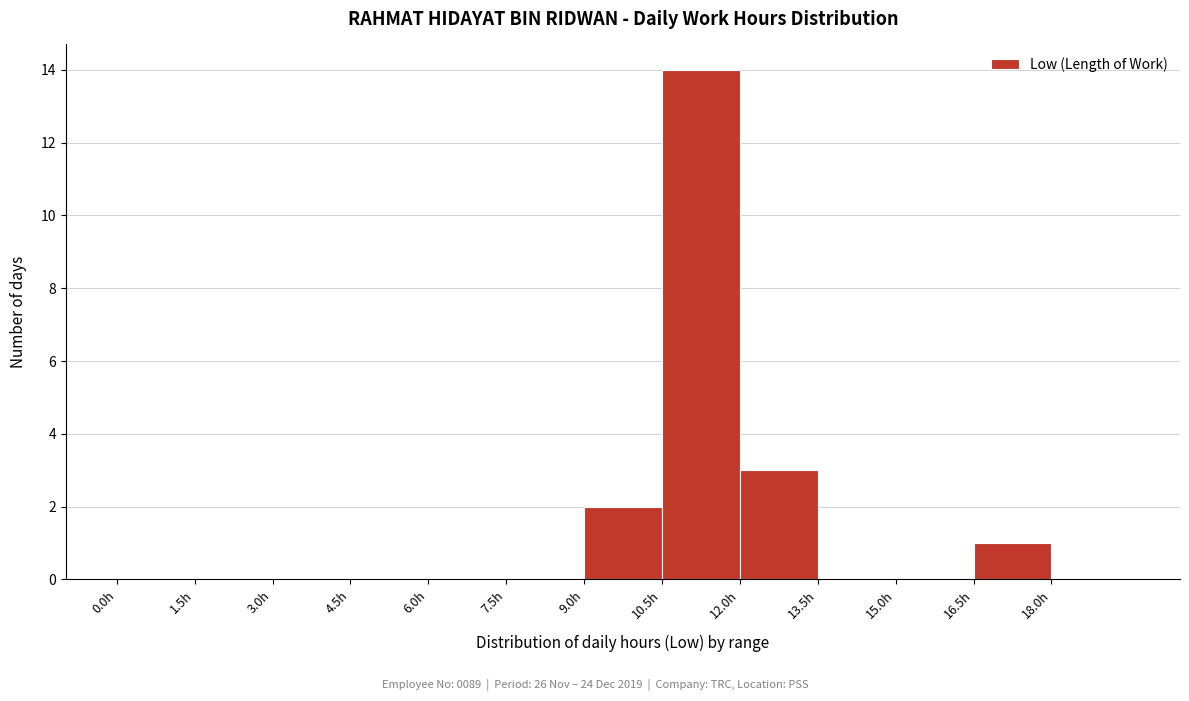

Reading left to right, transcribe this chart: for each bar, give the range it covers on the x-axis and its height. Neither the bar edges nor the heights are printed on the chart, so give them approximately, as read against the axes.

0.0 to 1.5: 0
1.5 to 3.0: 0
3.0 to 4.5: 0
4.5 to 6.0: 0
6.0 to 7.5: 0
7.5 to 9.0: 0
9.0 to 10.5: 2
10.5 to 12.0: 14
12.0 to 13.5: 3
13.5 to 15.0: 0
15.0 to 16.5: 0
16.5 to 18.0: 1
18.0 to 19.5: 0